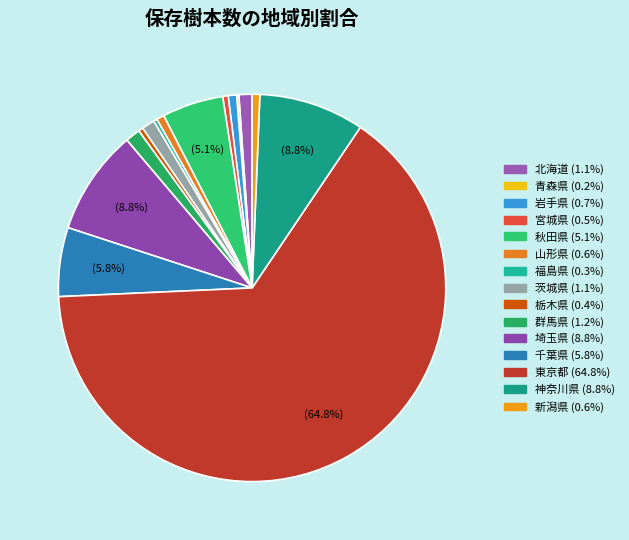

Which category accounts for the majority?

東京都